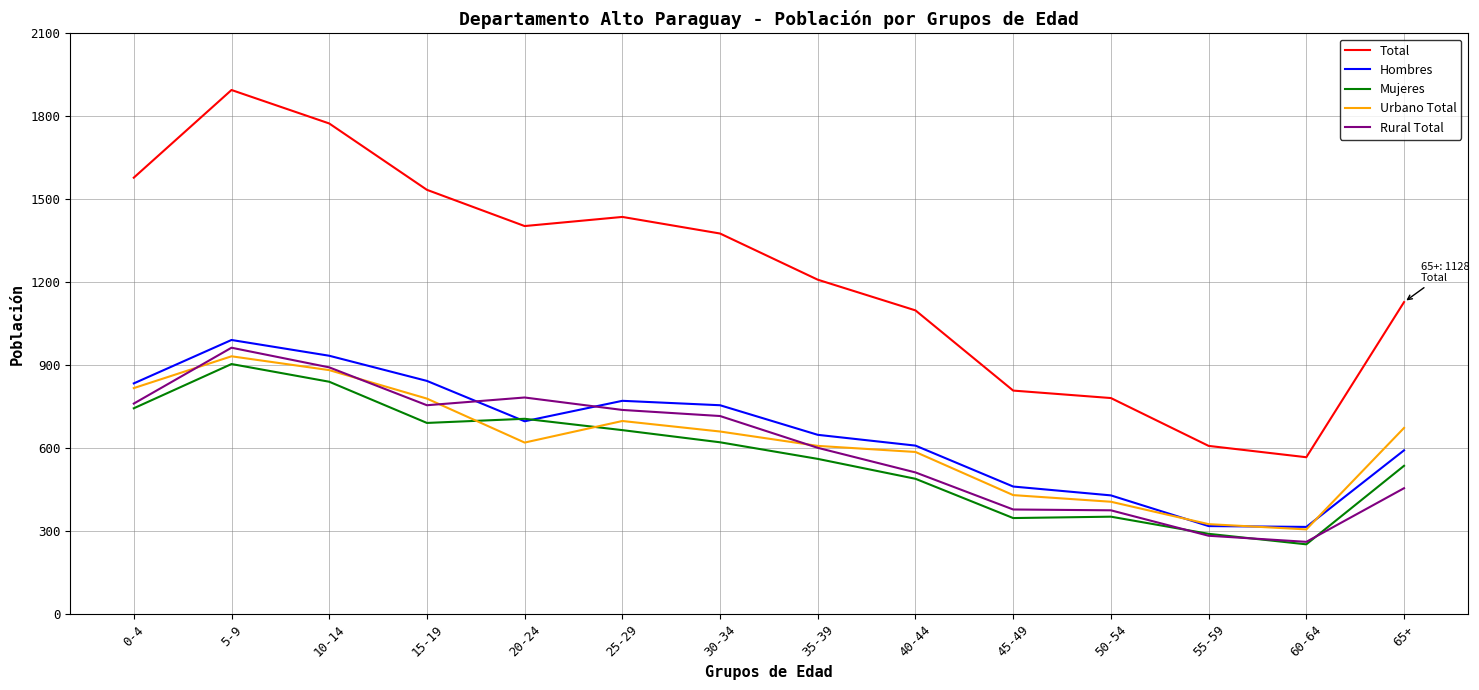

Read the Urbano Total value at 45-49, to the nearest 50.

450